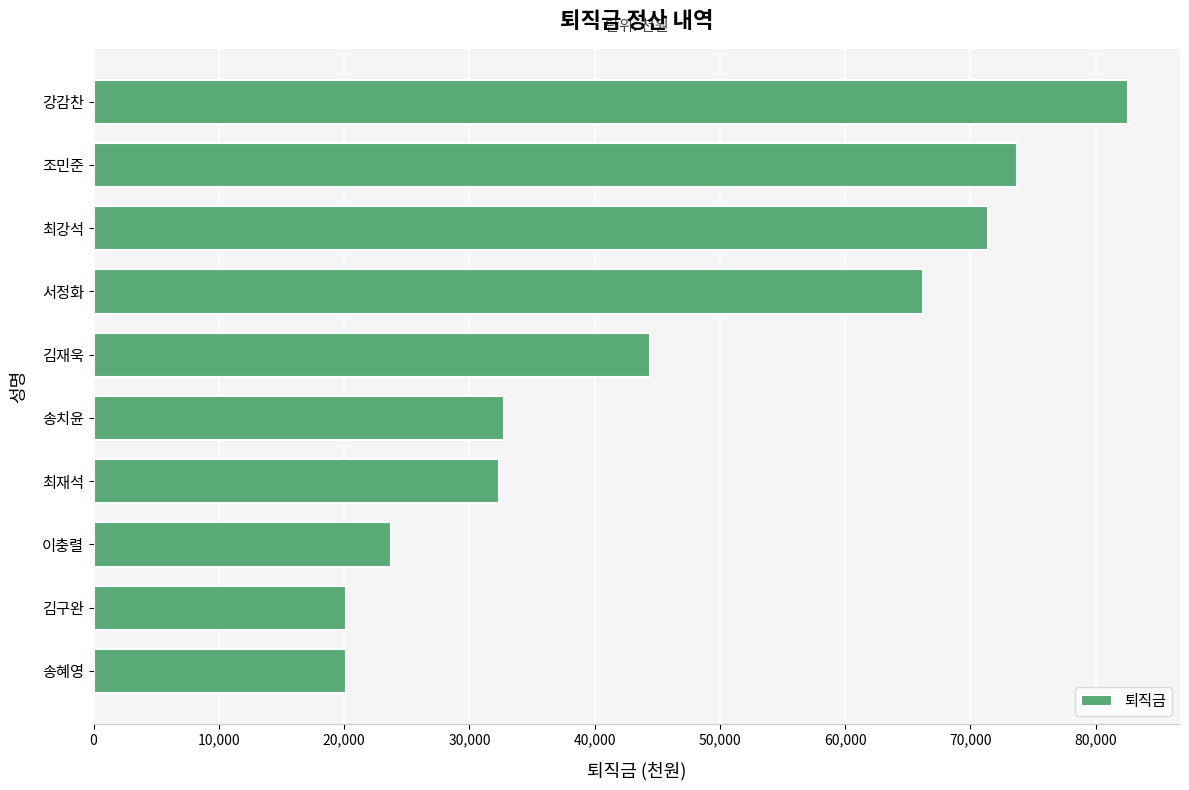

Where is the data nearest to the value 51380?

김재욱